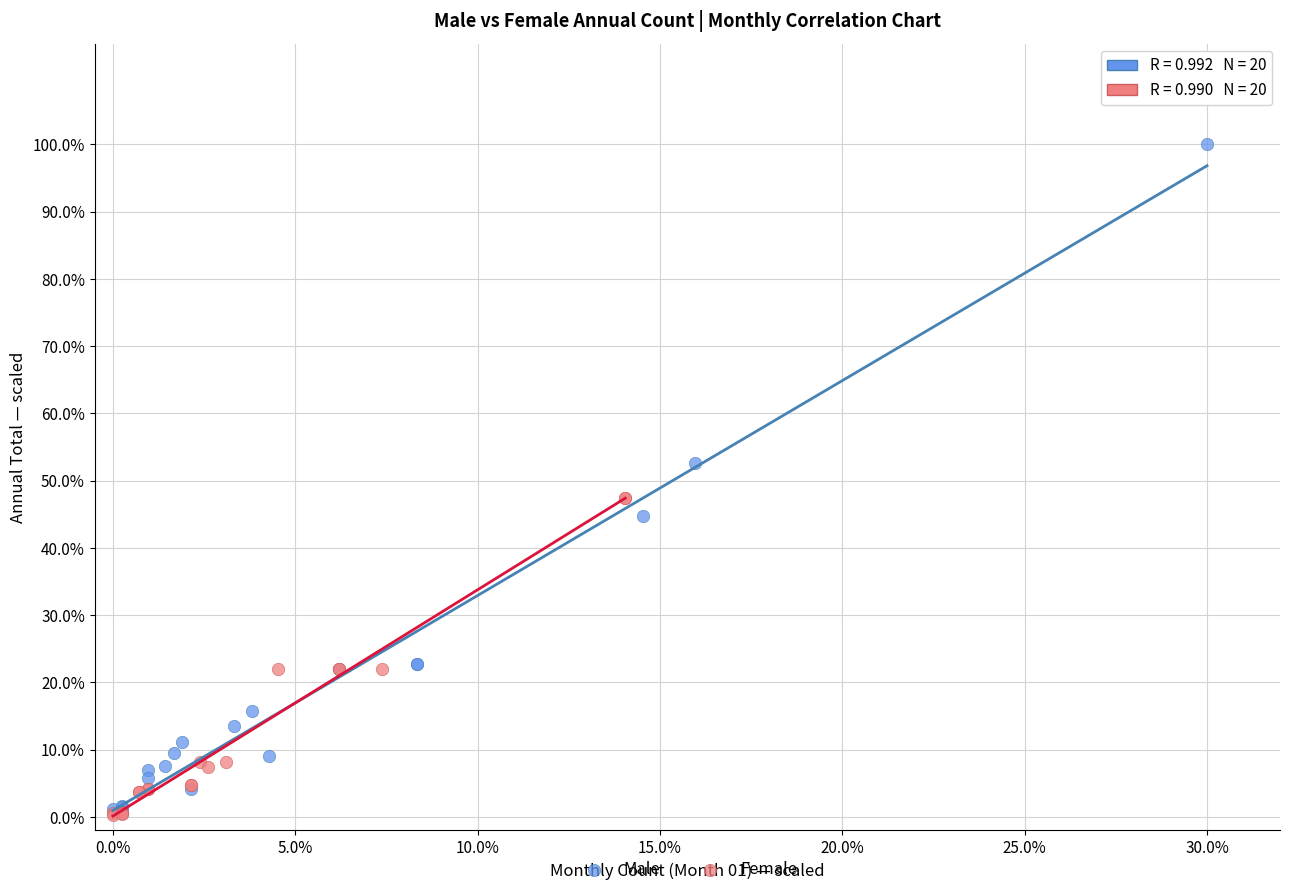

Which series has the widest spread of Y values?

Male